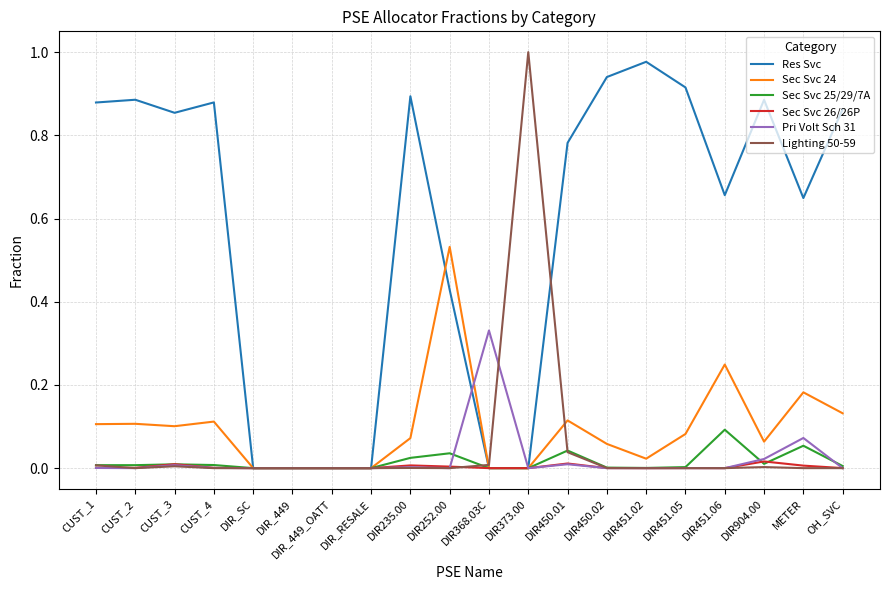

Is the value of Lighting 50-59 at CUST_3 greater than the value of Sec Svc 24 at DIR235.00?

No